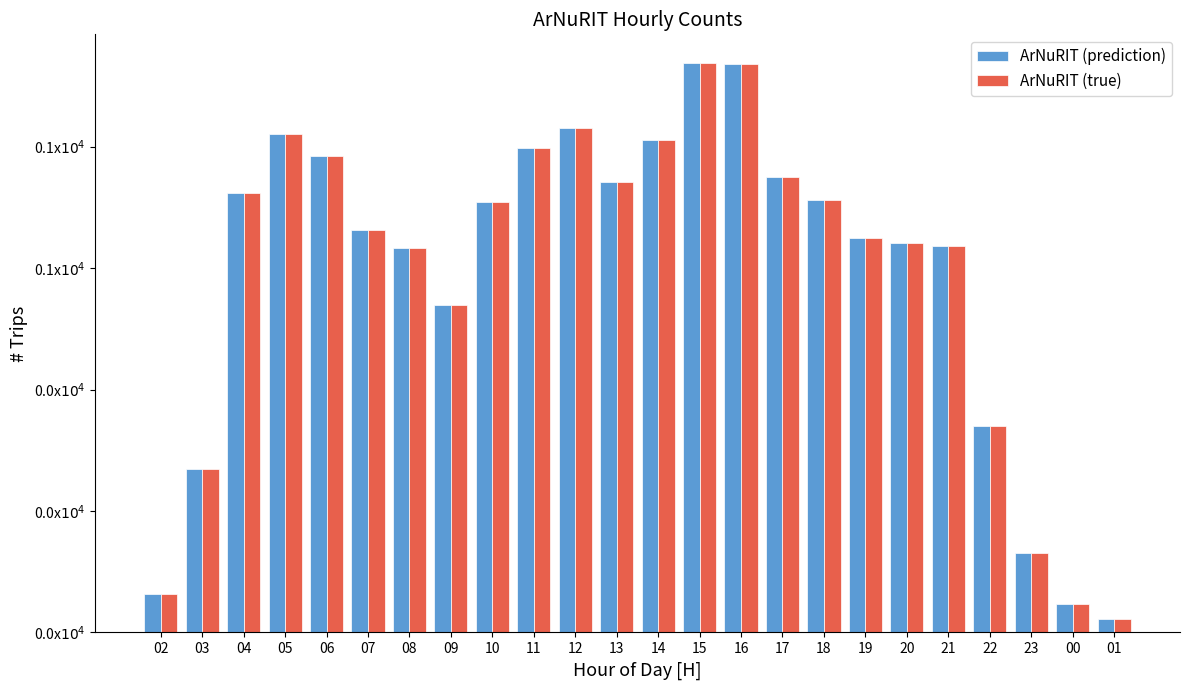

Are the bars grouped side by side (vs. stacked)?

Yes